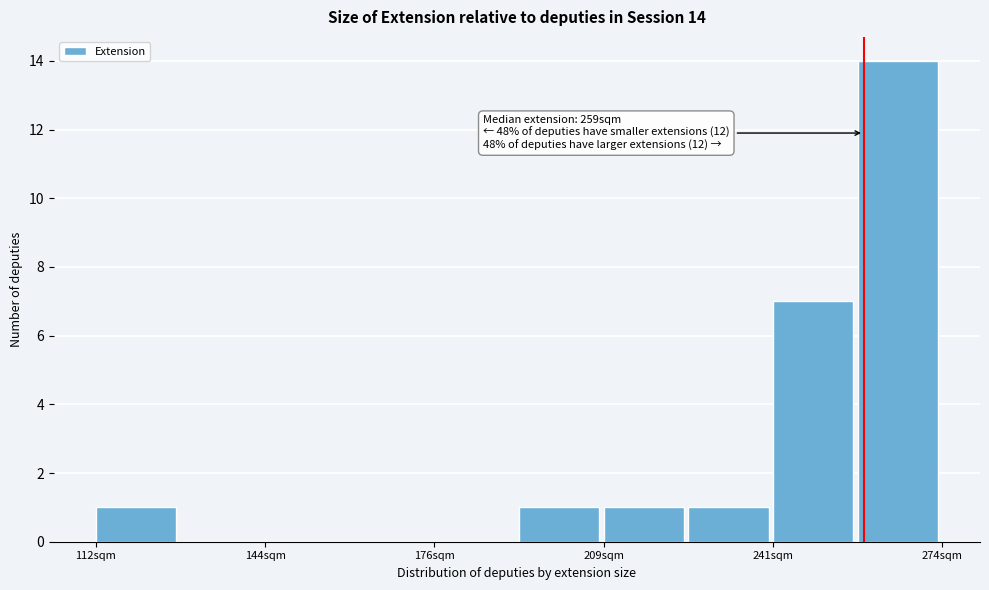

Read against the x-axis, roughly where is the centre of the tallest bar?

265